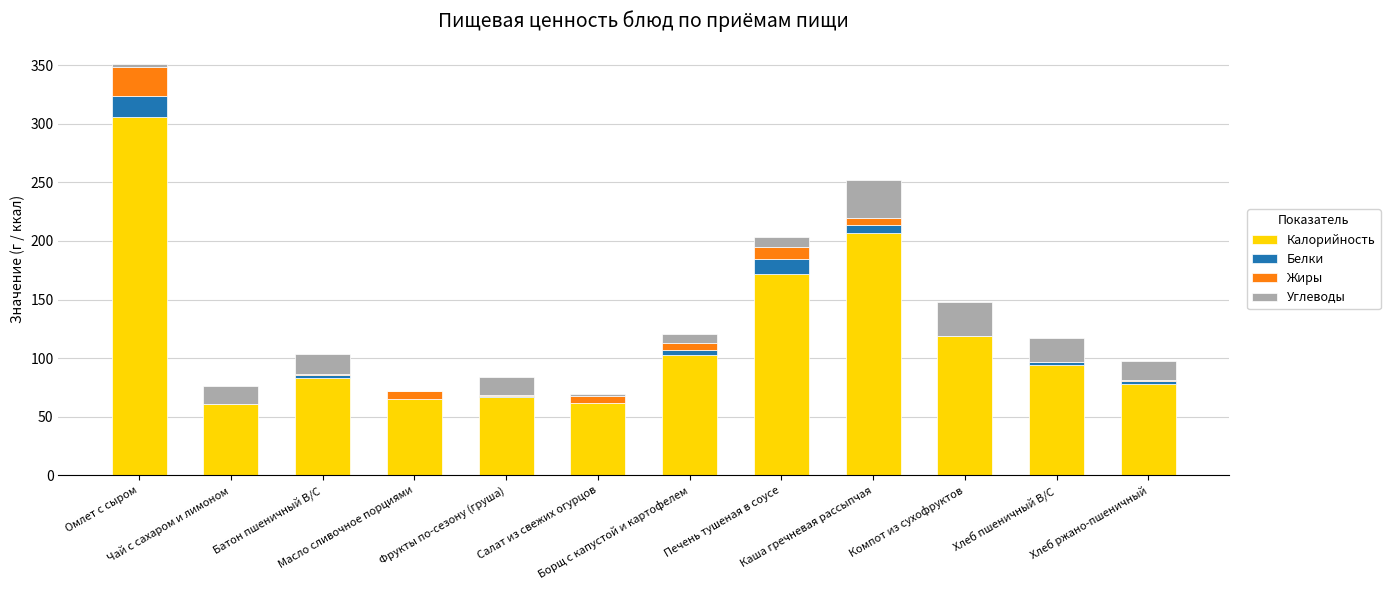

What is the highest value of the Калорийность series?

306.0